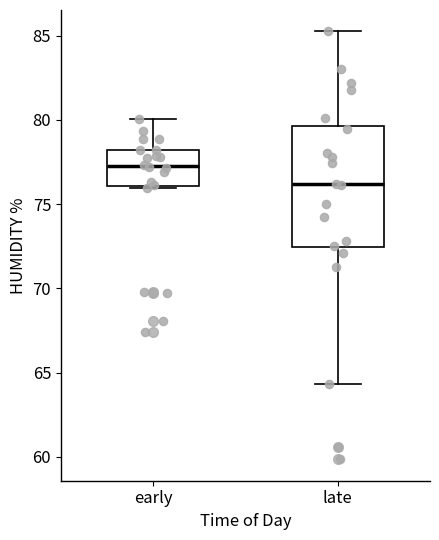

Which box's median line is the lowest?

late